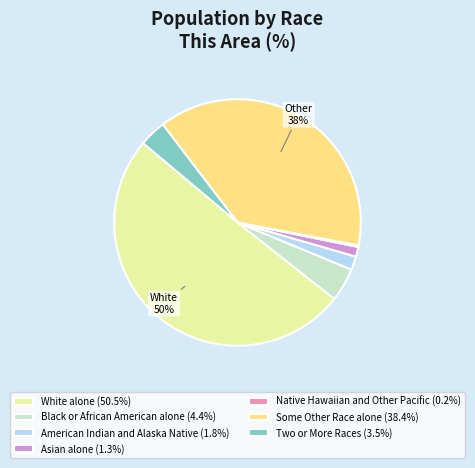

What is the ratio of the value at White alone (50.5%) to the value at Some Other Race alone (38.4%)?

1.3